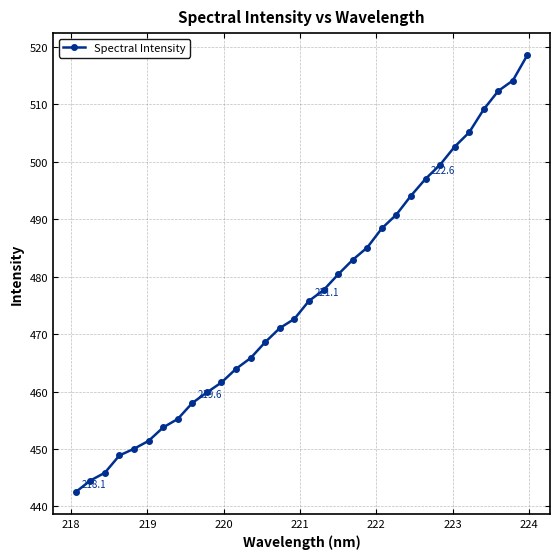

Count the number of data series in this chart.

1